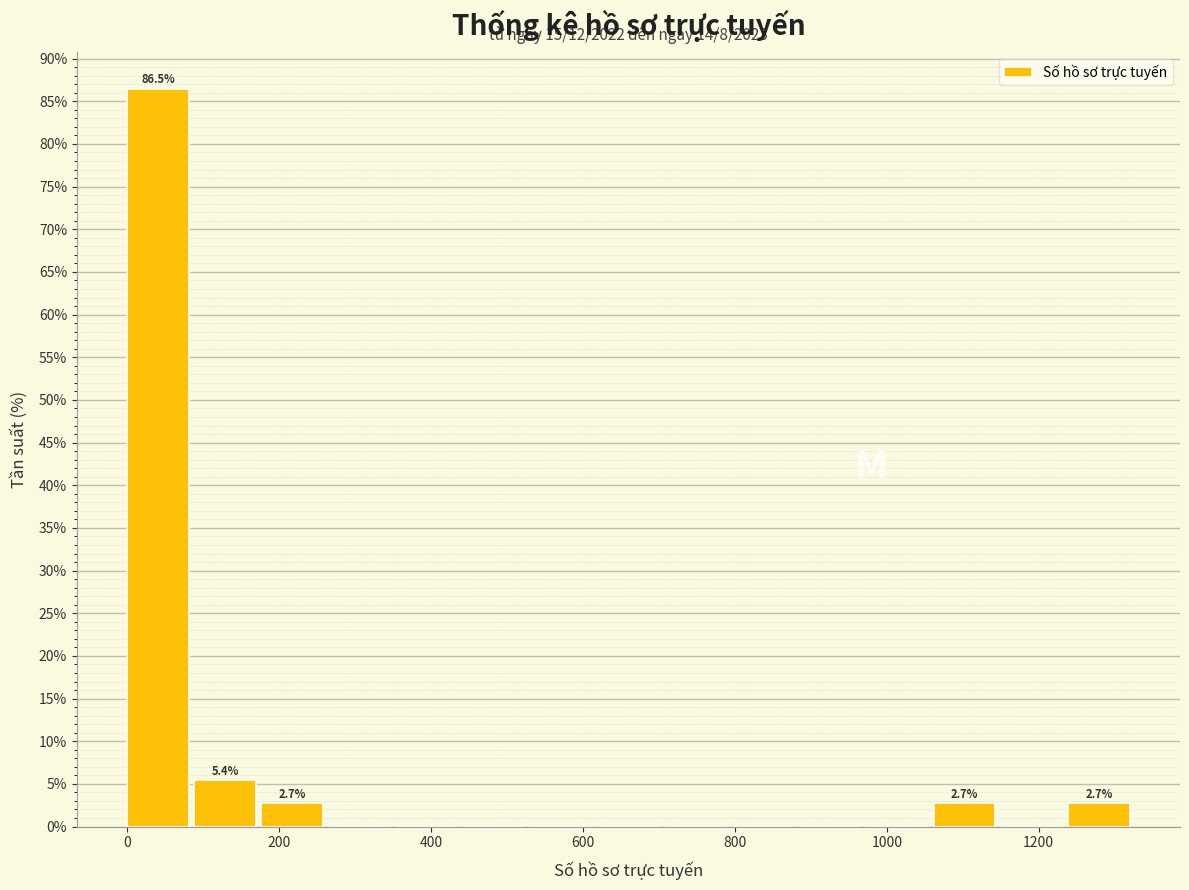

Over which range of the x-axis is the bar tallest?

0 to 80